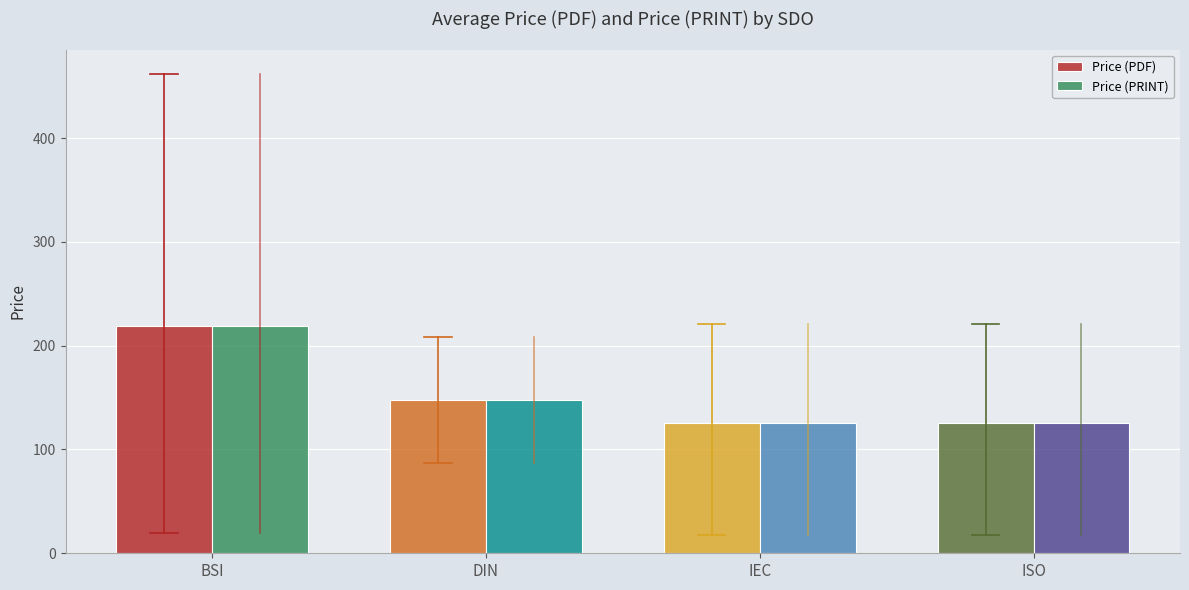

At which label is Price (PDF) closest to 172?

DIN